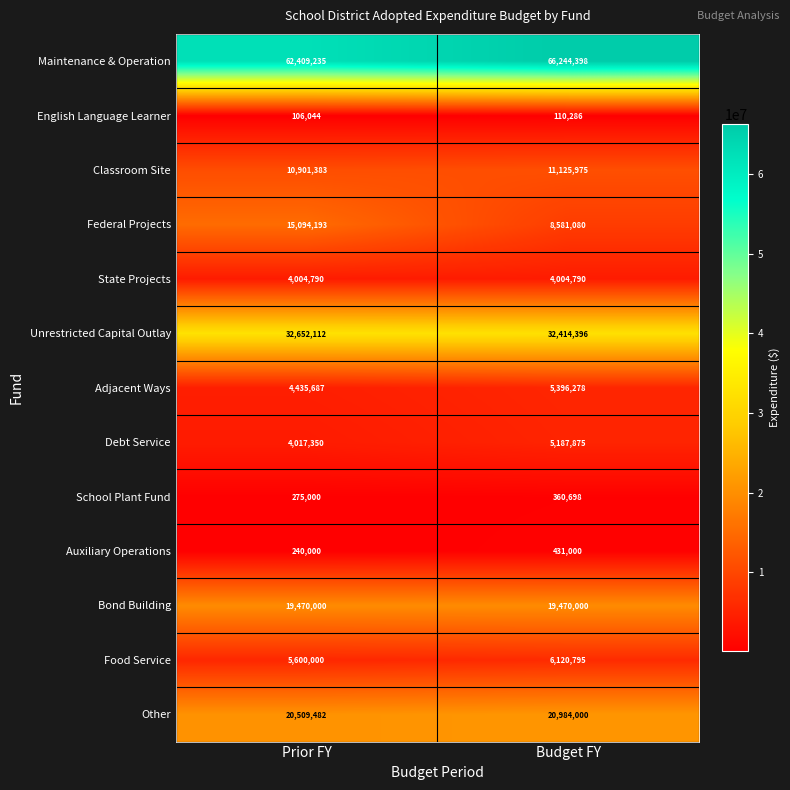

Which series has the widest spread of values?

Federal Projects